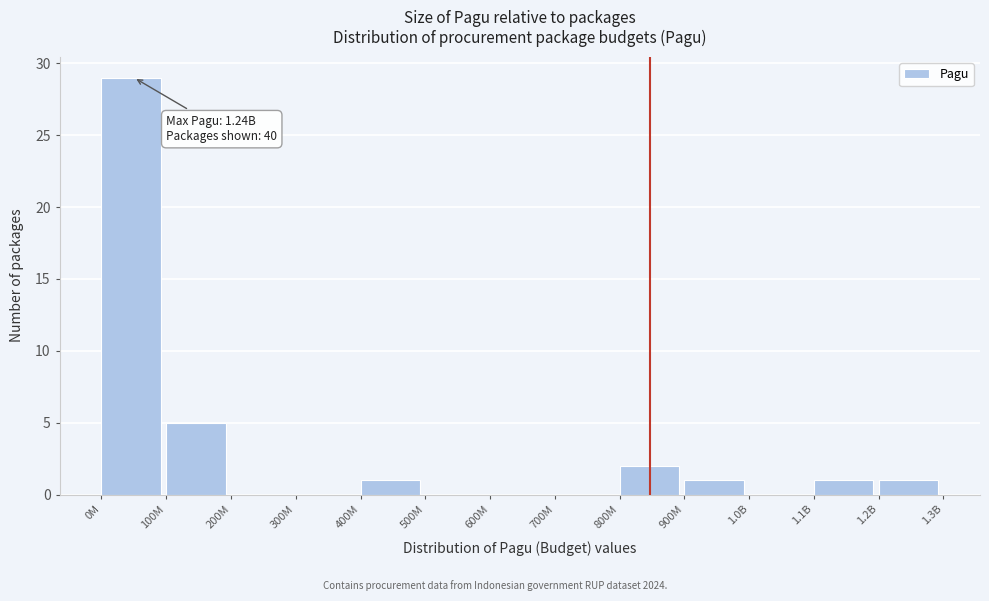

Reading left to right, extract all data points from this chart.

0M=29	100M=5	200M=0	300M=0	400M=1	500M=0	600M=0	700M=0	800M=2	900M=1	1.0B=0	1.1B=1	1.2B=1